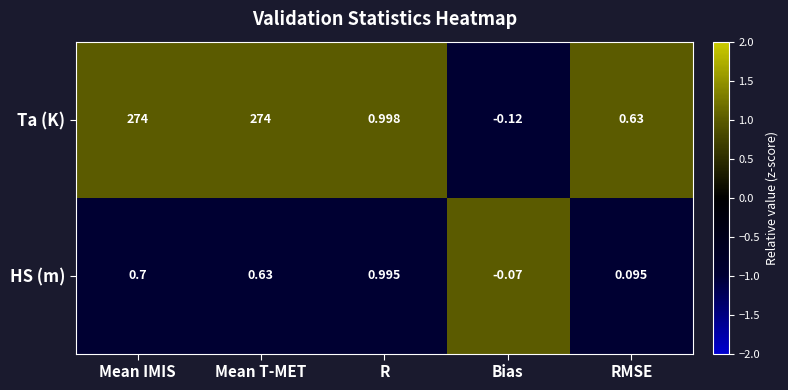

Where does the Ta (K) series first go above 0?

Mean IMIS